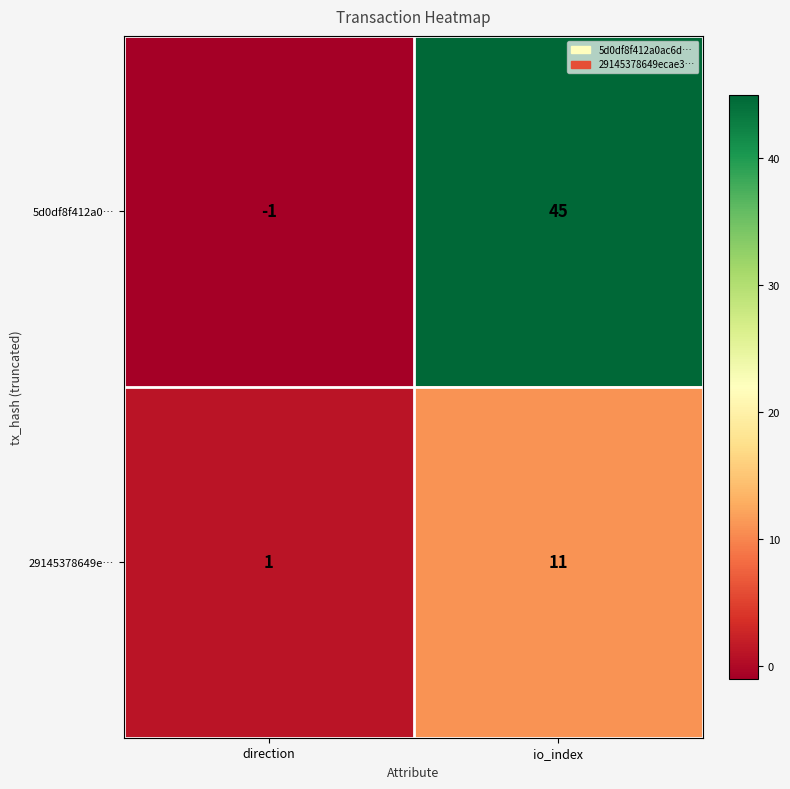

What is the difference between the 29145378649e… values at direction and io_index?

10